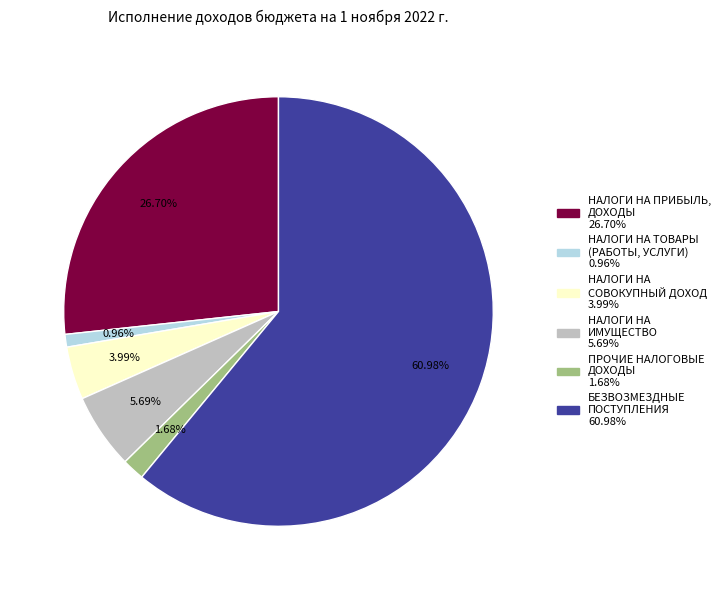

The НАЛОГИ НА ТОВАРЫ (РАБОТЫ, УСЛУГИ) slice represents 1% of the pie. True or false?

True